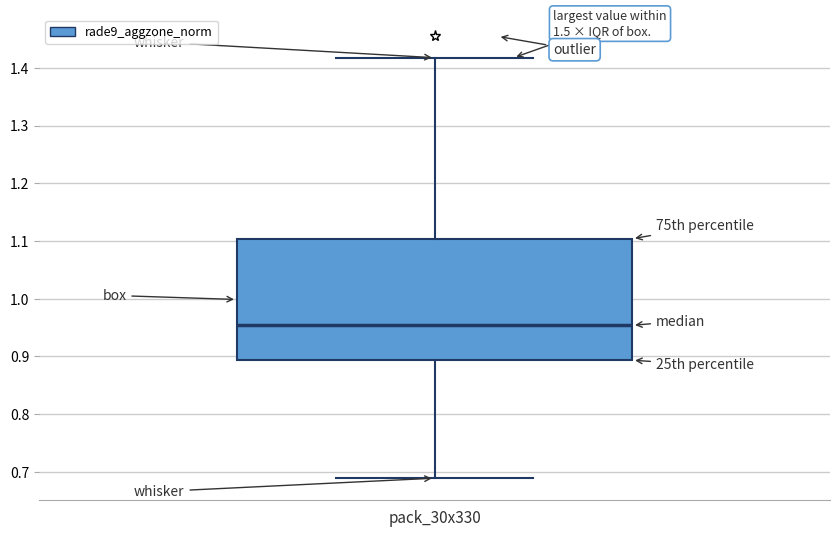

Read this box plot against the y-axis: the position of the median line, the range covered by the box, and the ends of both whiskers. The values are not printed on the chart, so give them approximately, as read against the axis.

median 0.95, box 0.89 to 1.10, whiskers 0.69 to 1.42